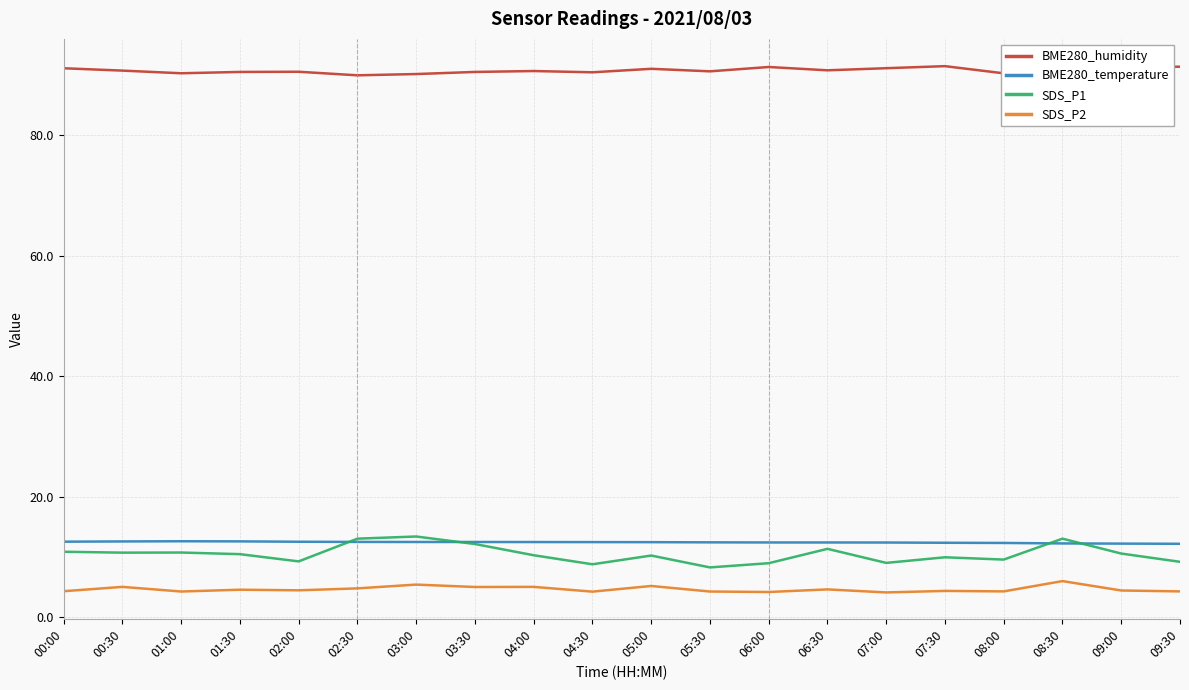

Where is the first local maximum for SDS_P2?

00:30